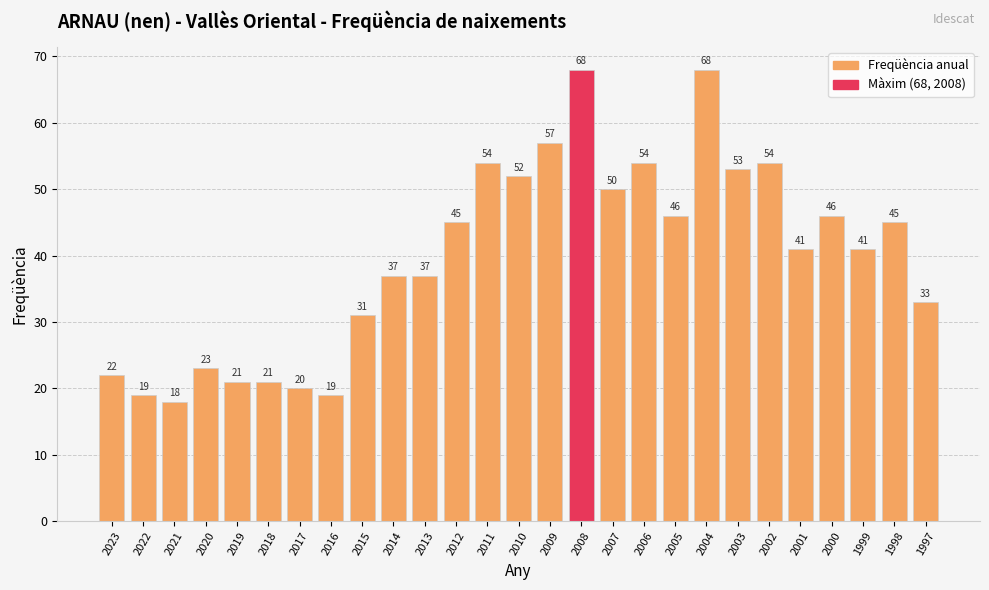

What is the minimum value shown in the chart?

18